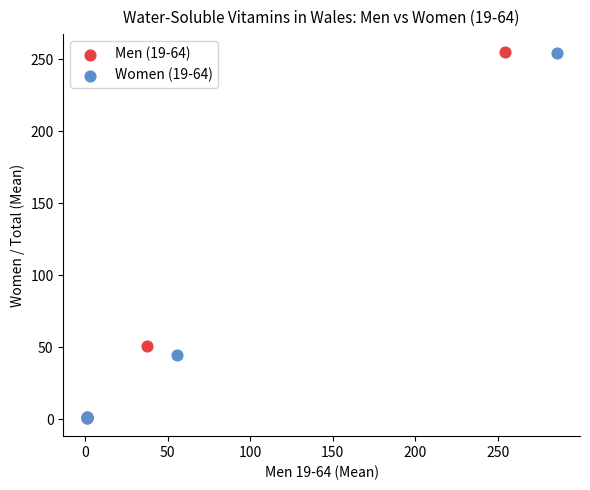

What are all the series names shown in the legend?

Men (19-64), Women (19-64)